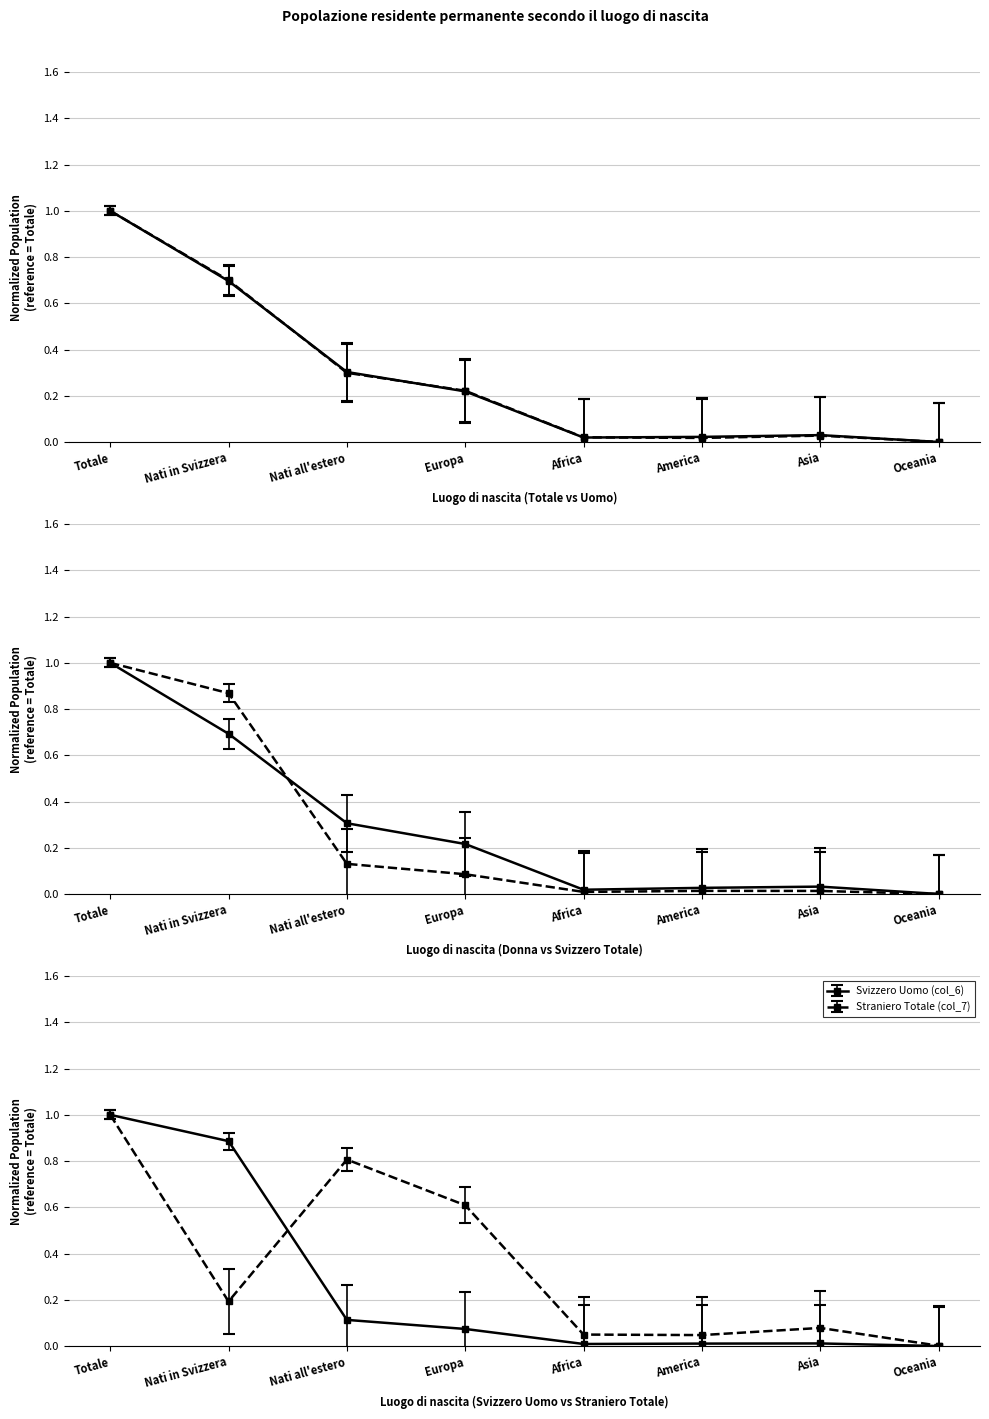

How many series are shown in this chart?

6